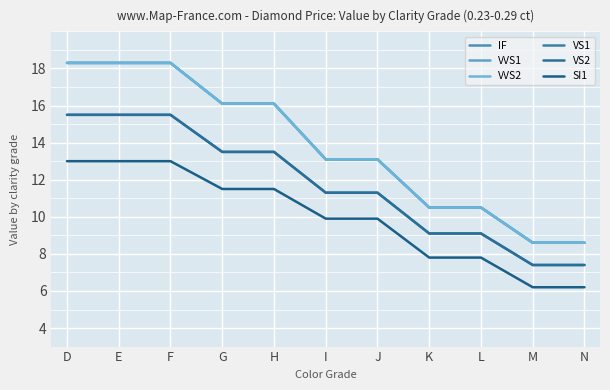

What is the total value across all series at M?

46.8